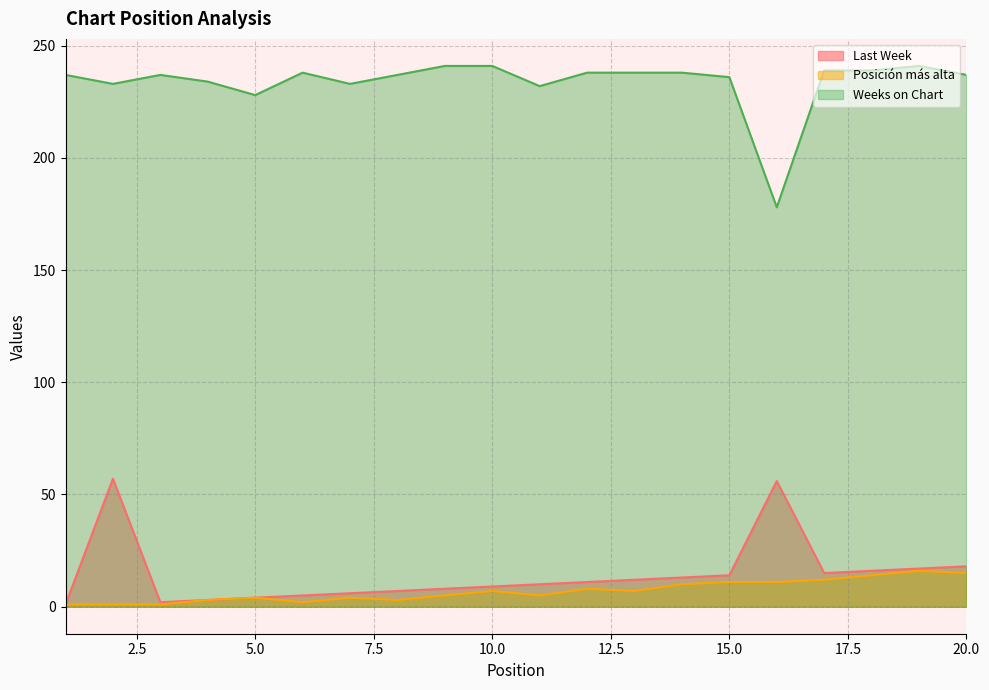

How many lines are shown in the chart?

3